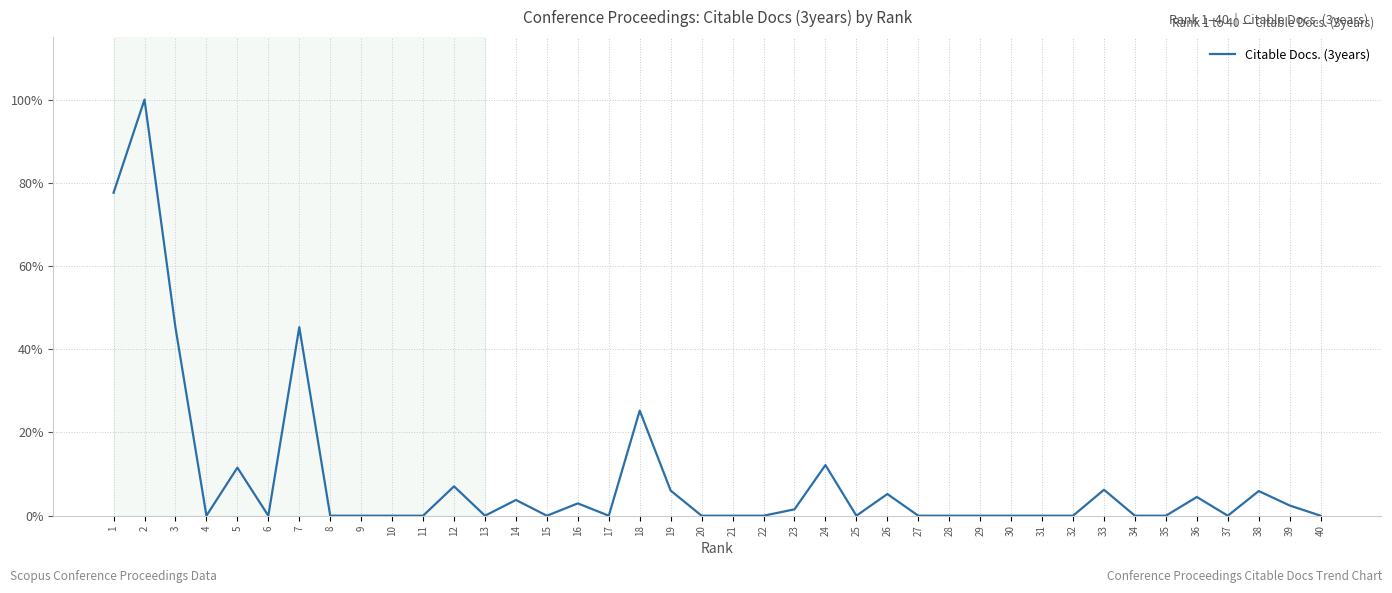

Is this an area chart (filled region under the line)?

No